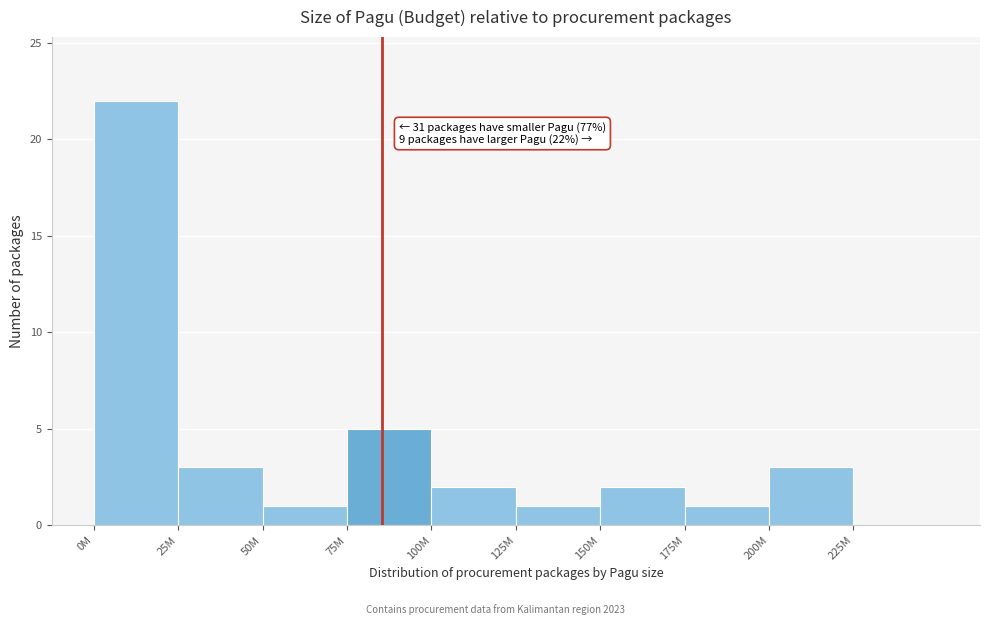

Reading left to right, list all the values displayed in this chart.

0M=22	25M=3	50M=1	75M=5	100M=2	125M=1	150M=2	175M=1	200M=3	225M=0